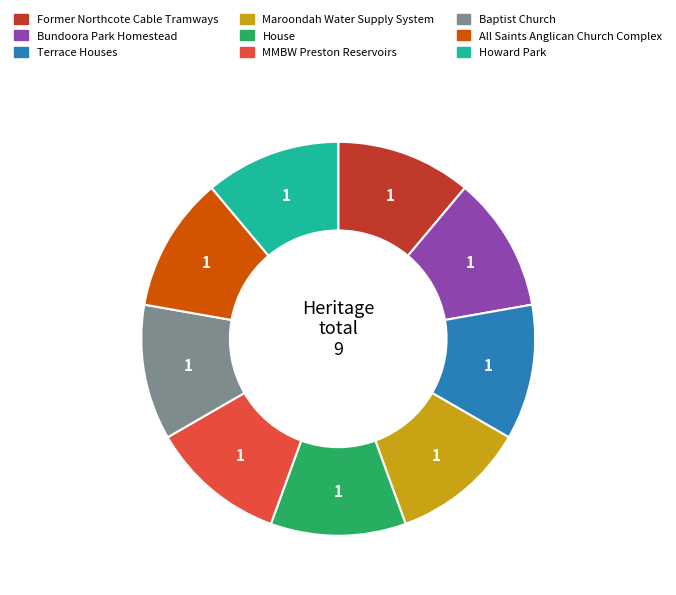

Is there a majority slice in this chart?

No